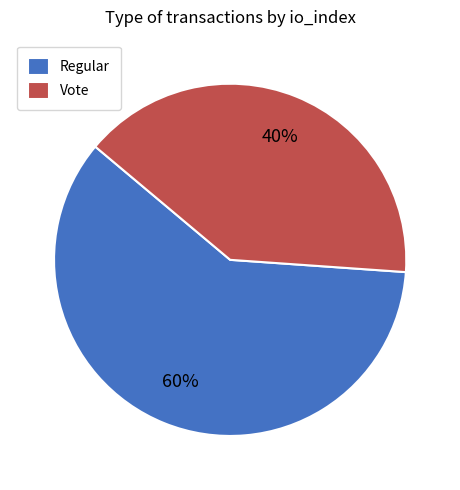

Is it true that Vote is 34% of the pie?

False